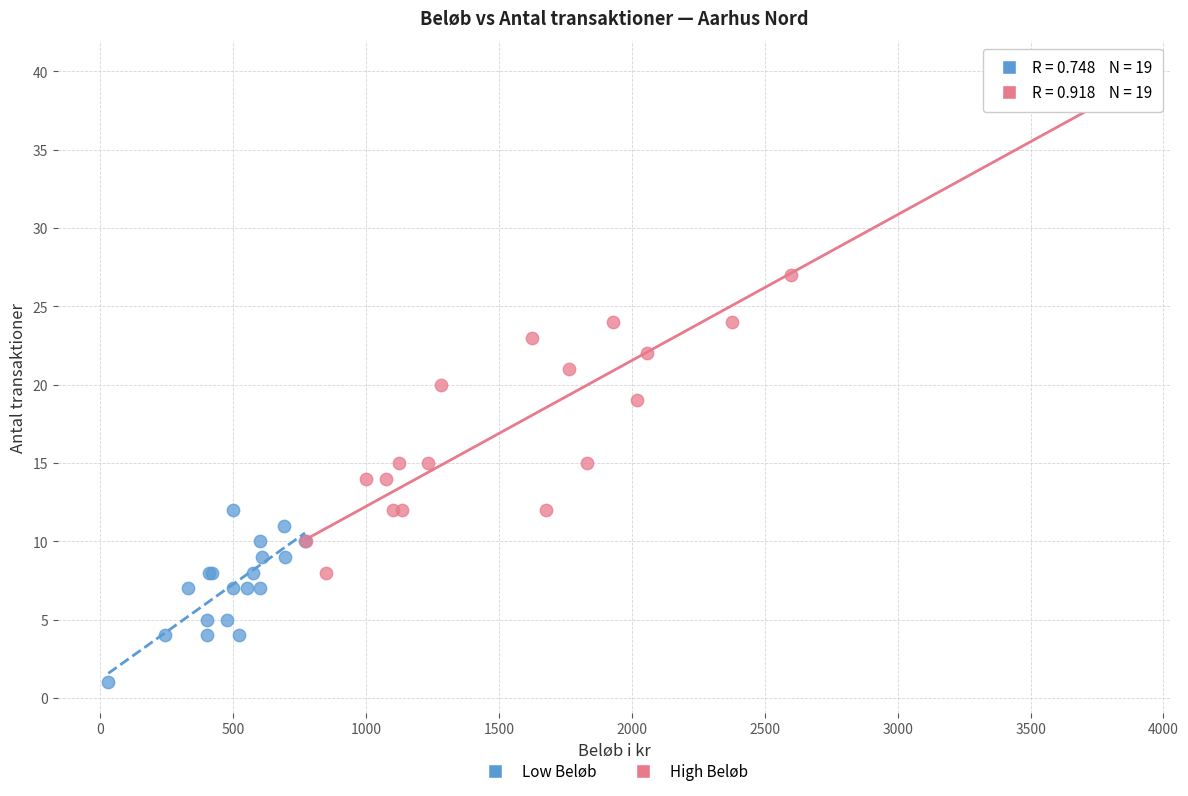

What are all the series names shown in the legend?

Low Beløb, High Beløb